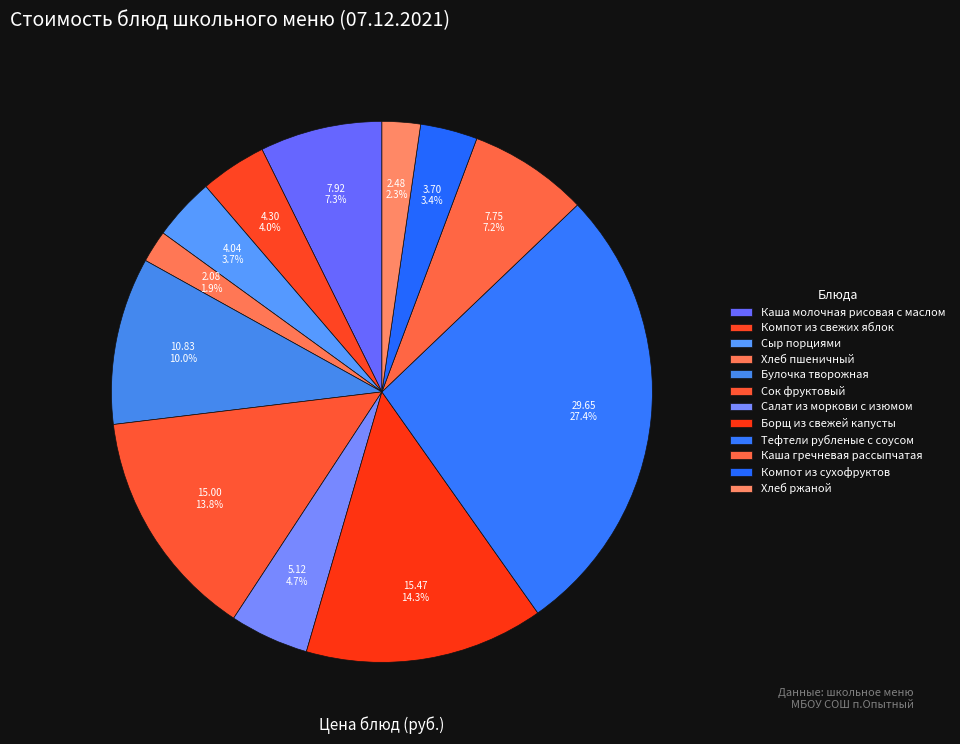

How many slices are in this pie chart?

12